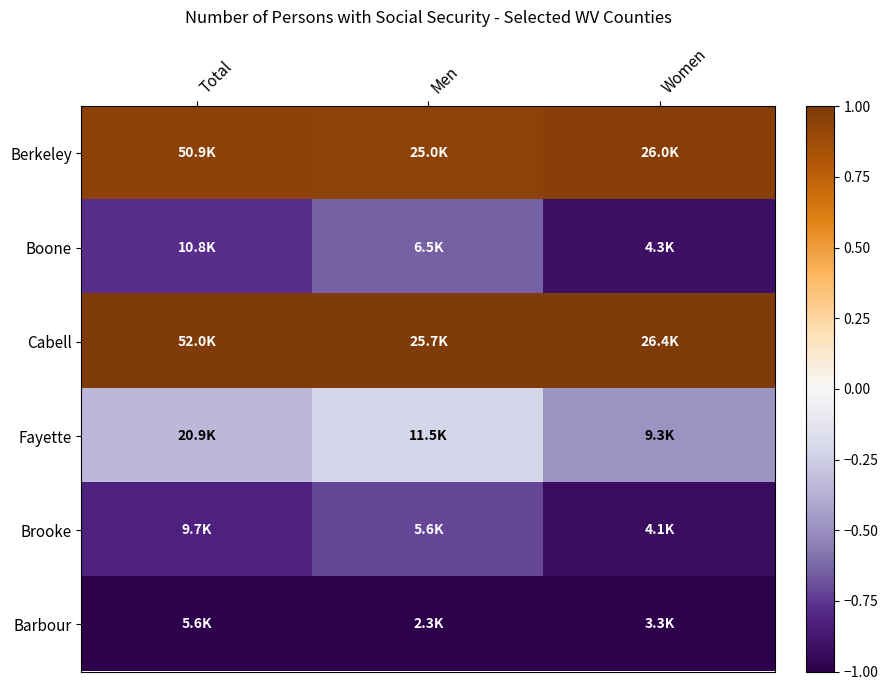

Reading left to right, what are all the values shown in this chart?

Berkeley: Total=1.0	Men=0.9	Women=1.0
Boone: Total=-0.8	Men=-0.6	Women=-0.9
Cabell: Total=1.0	Men=1.0	Women=1.0
Fayette: Total=-0.3	Men=-0.2	Women=-0.5
Brooke: Total=-0.8	Men=-0.7	Women=-0.9
Barbour: Total=-1.0	Men=-1.0	Women=-1.0